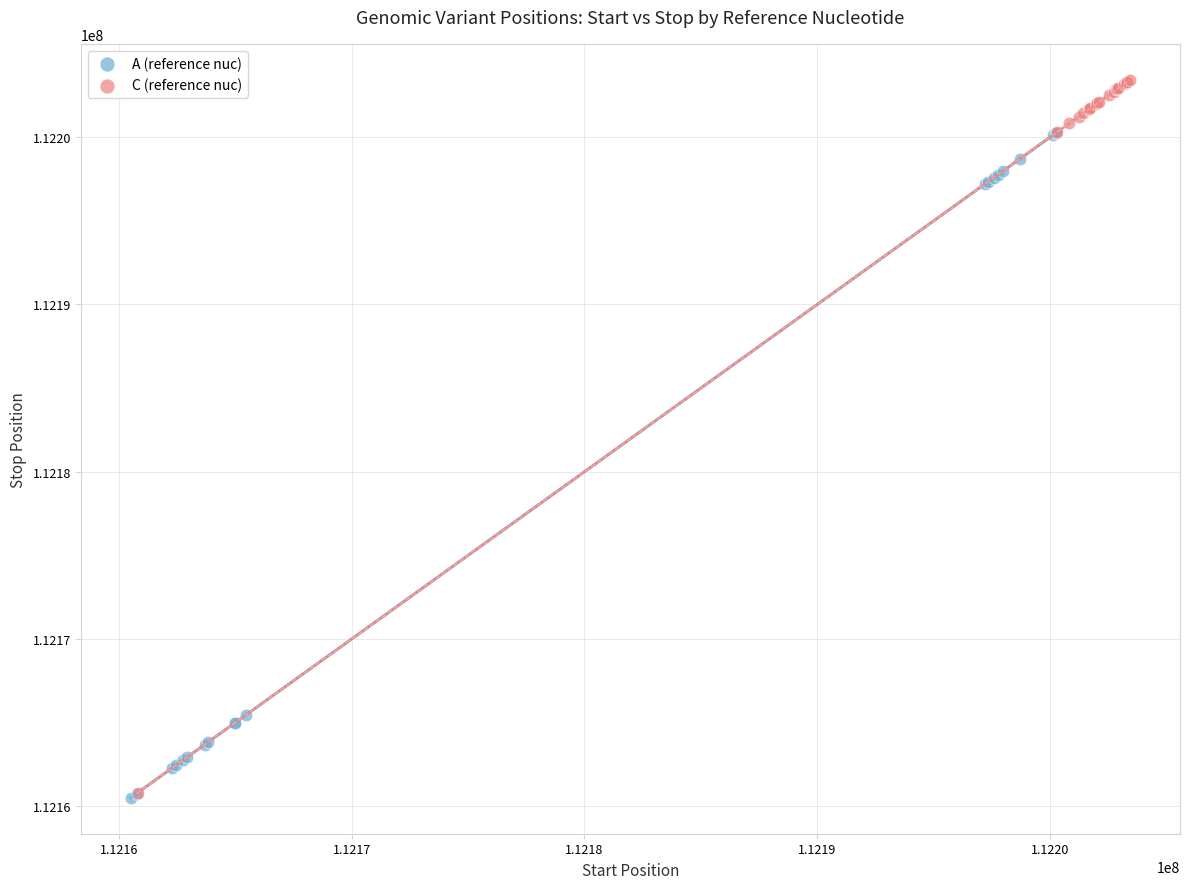

What are all the series names shown in the legend?

A (reference nuc), C (reference nuc)